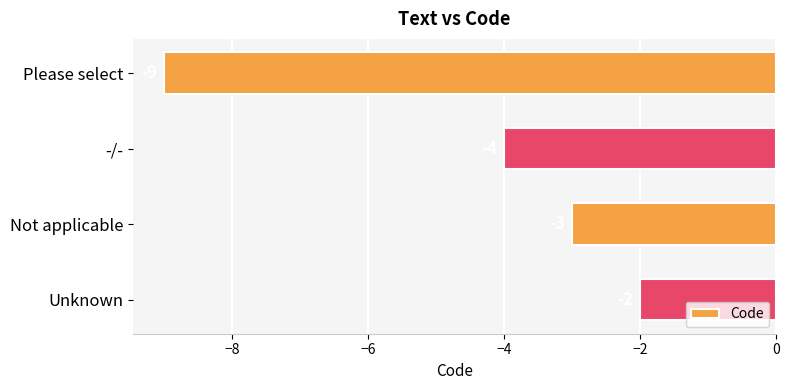

Reading top to bottom, what are all the values shown in this chart?

-9	-4	-3	-2